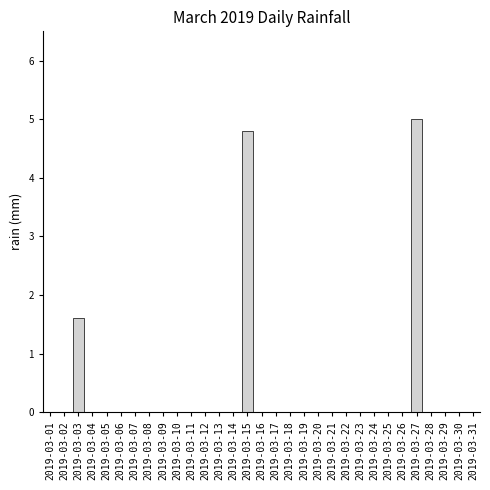

True or false: the data shows 0.0 at 2019-03-21.

True